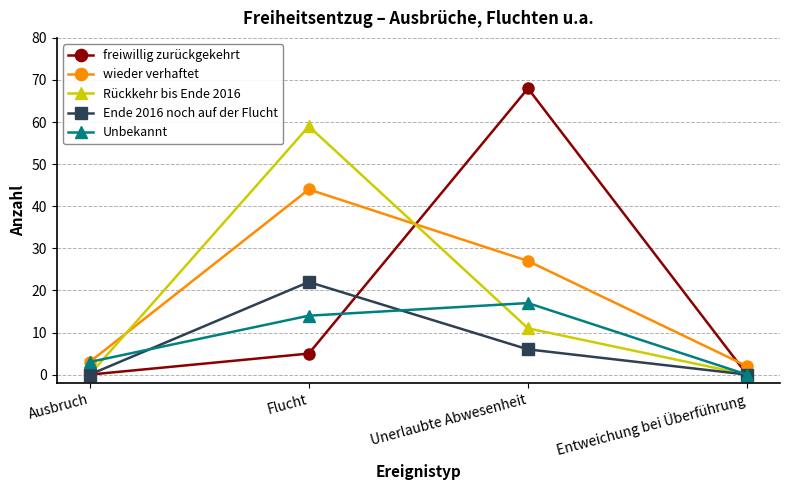

What is the total value across all series at Unerlaubte Abwesenheit?

129